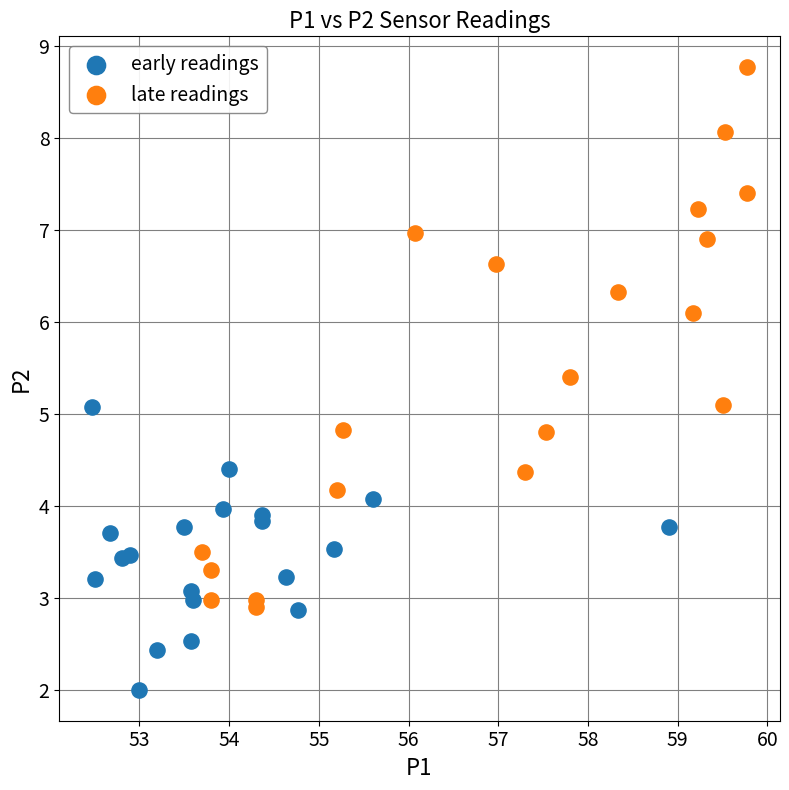

Which series reaches the minimum Y coordinate?

early readings